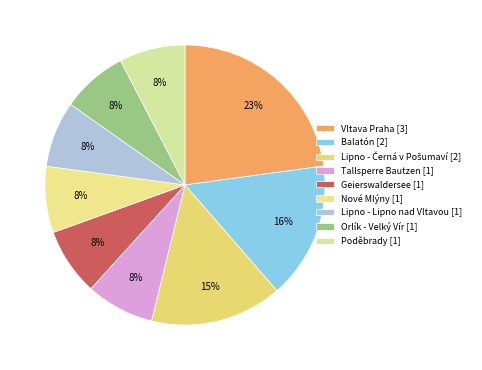

To the nearest percent, what is the average slice percentage?

11%